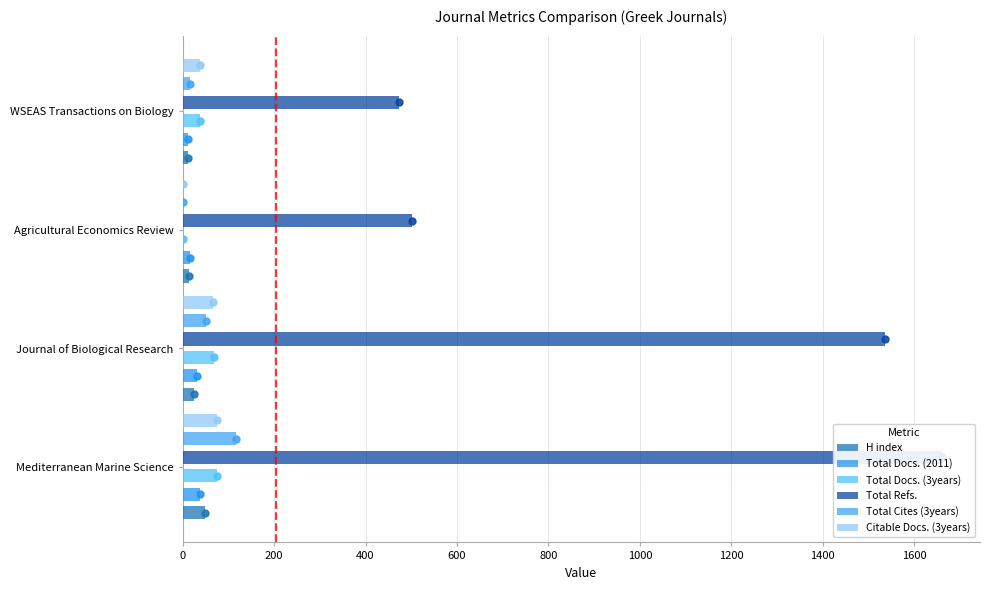

Which series reaches the maximum Y coordinate?

Total Refs.